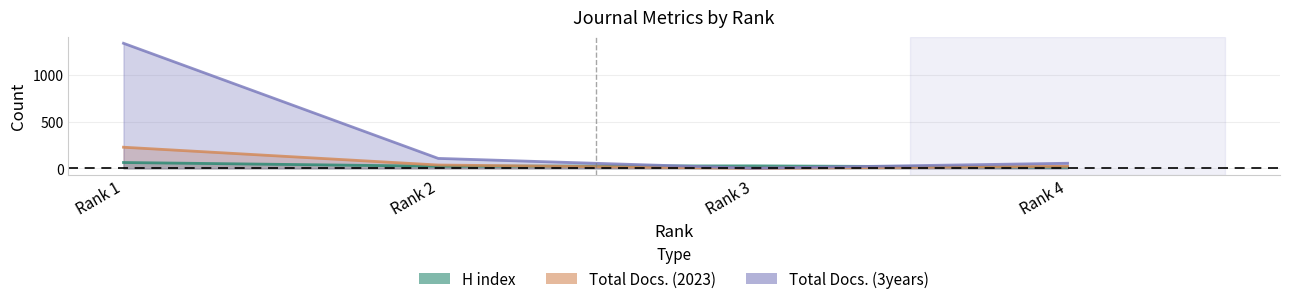

At which label does Total Docs. (2023) reach its peak?

Rank 1